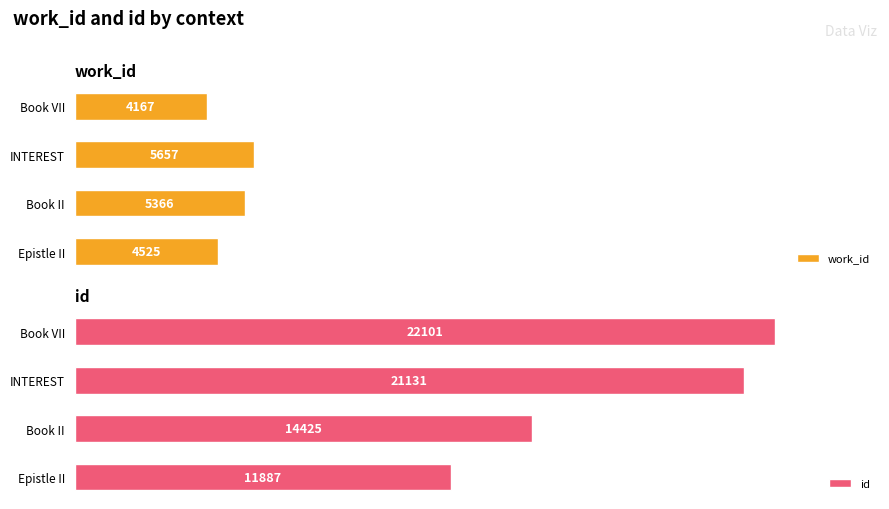

The value of id at Book II is 34.4. True or false?

False